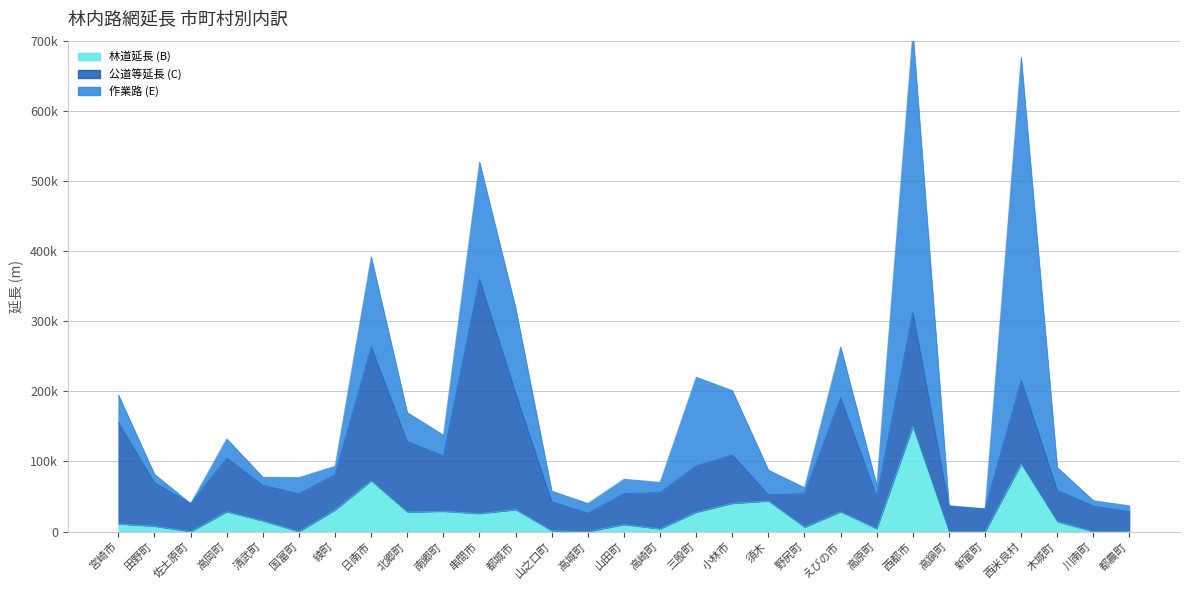

At which label does 公道等延長 (C) reach its minimum?

須木